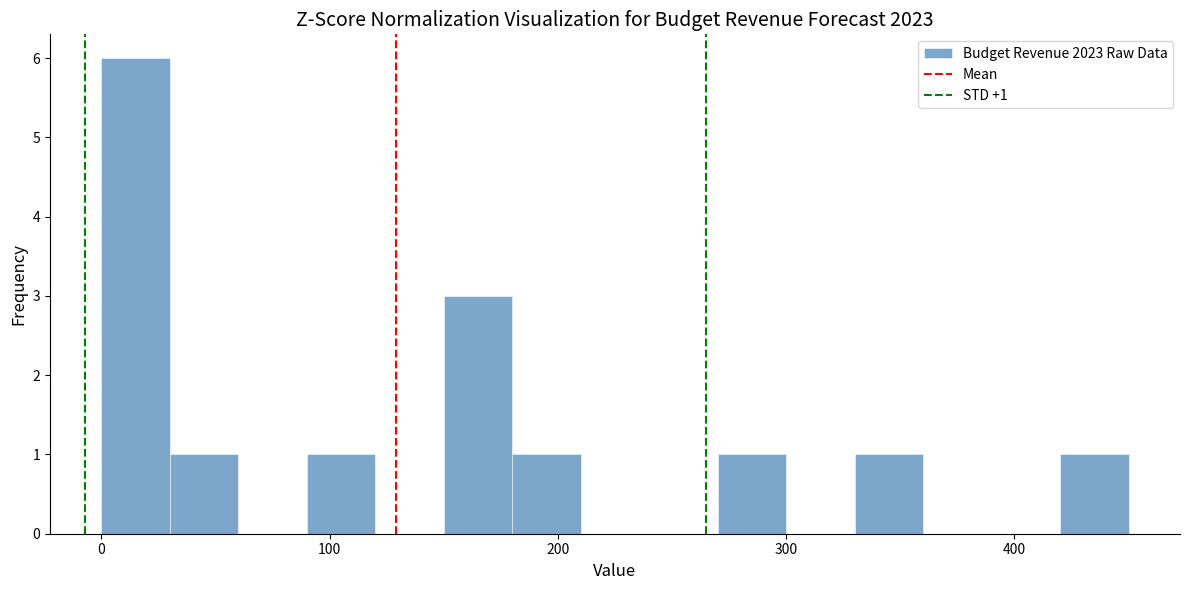

Around what value on the x-axis is the tallest bar? Give the approximate position of its centre, as read against the axis.

20